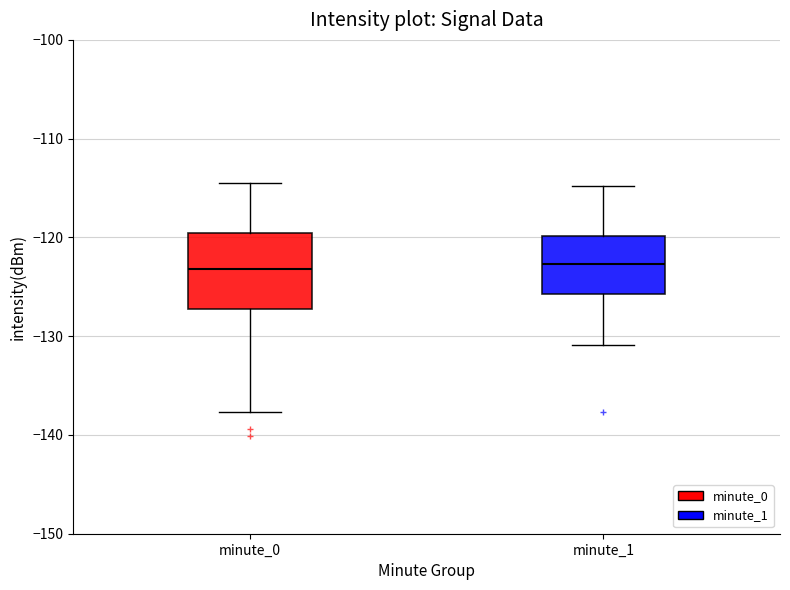

Where does the median line of the box for minute_0 sit on the y-axis? The values are not printed on the chart, so give them approximately, as read against the axis.

-123